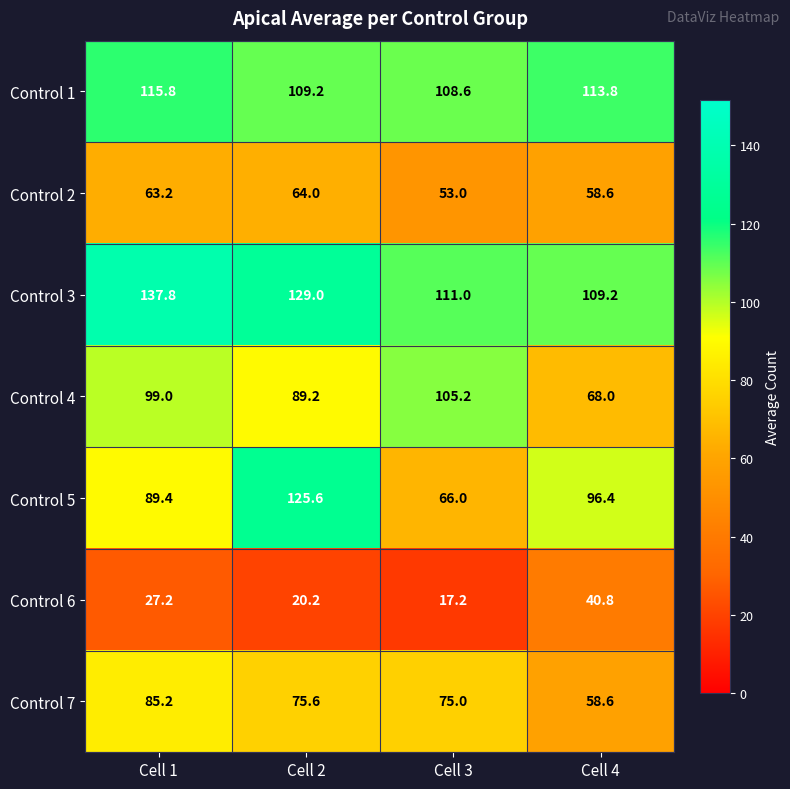

What is the difference between the maximum and minimum values in the Control 2 series?

11.0